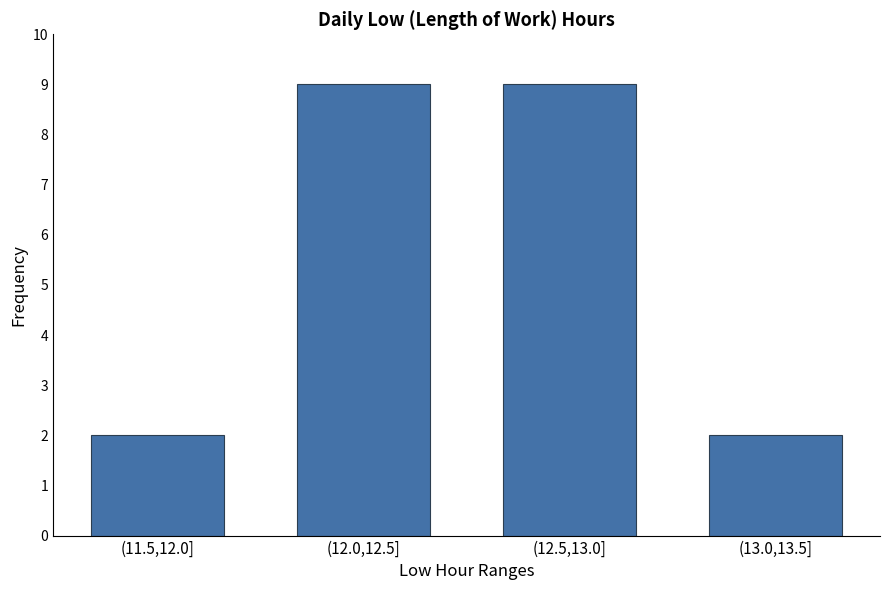

Read the value at (12.0,12.5].

9